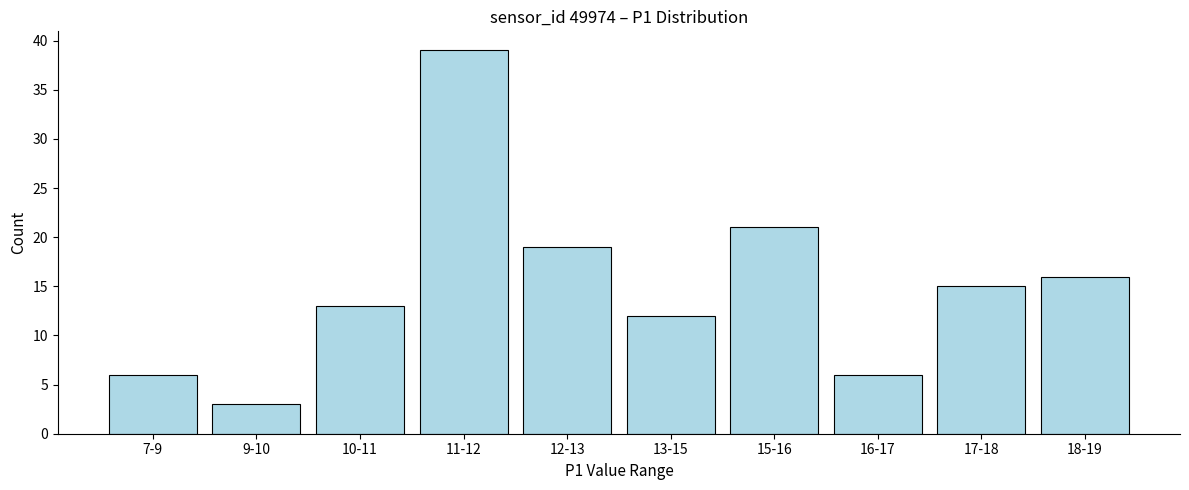

Reading left to right, transcribe all the data shown in this chart.

6	3	13	39	19	12	21	6	15	16